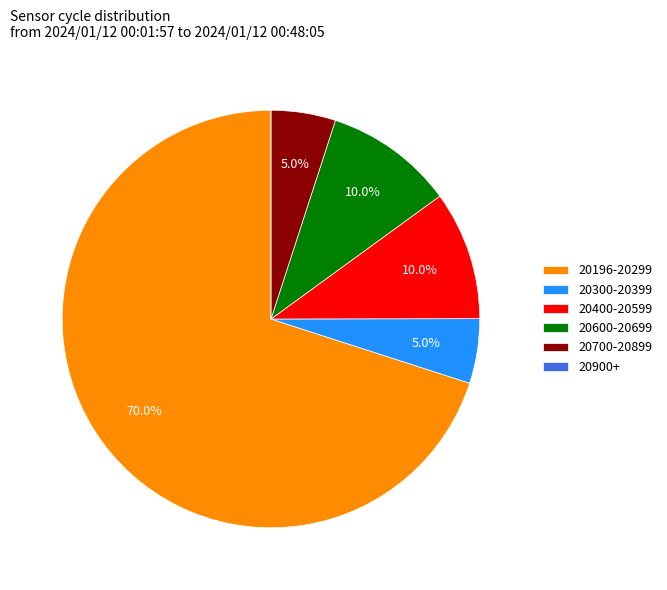

What is the largest slice in the pie chart?

20196-20299